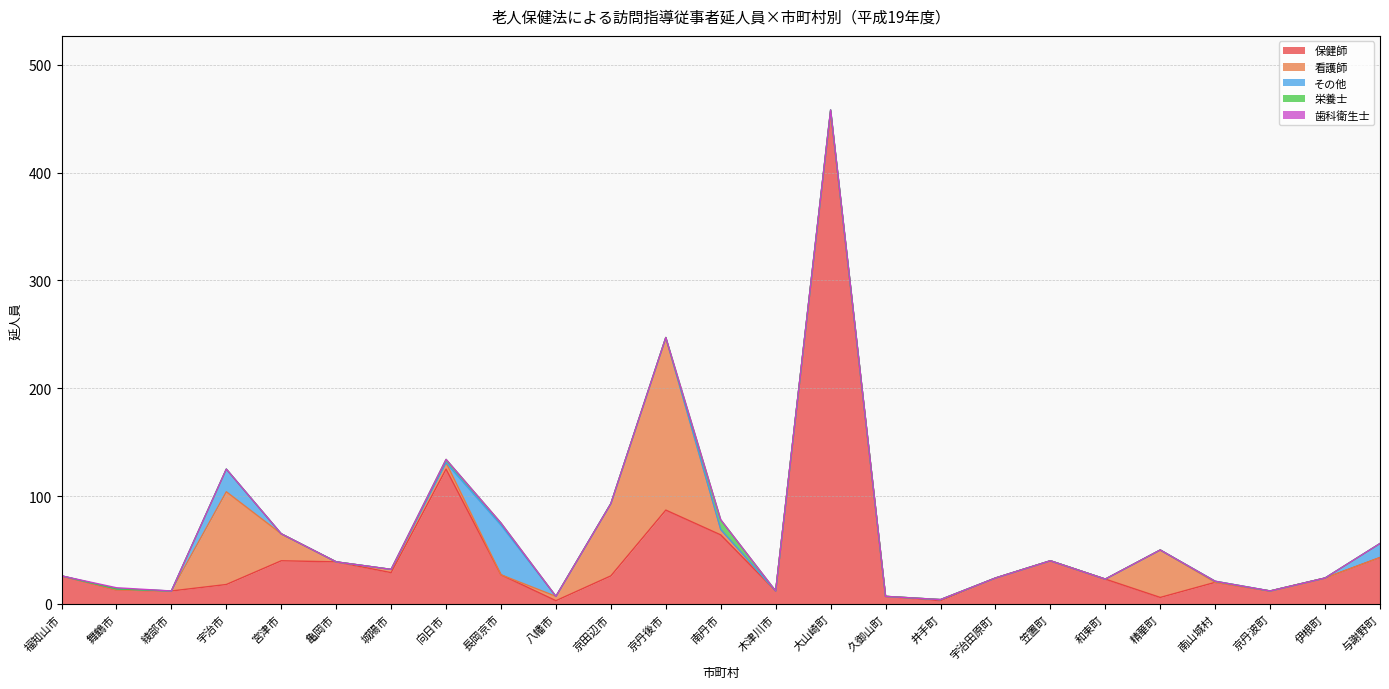

What is the greatest value displayed?

457